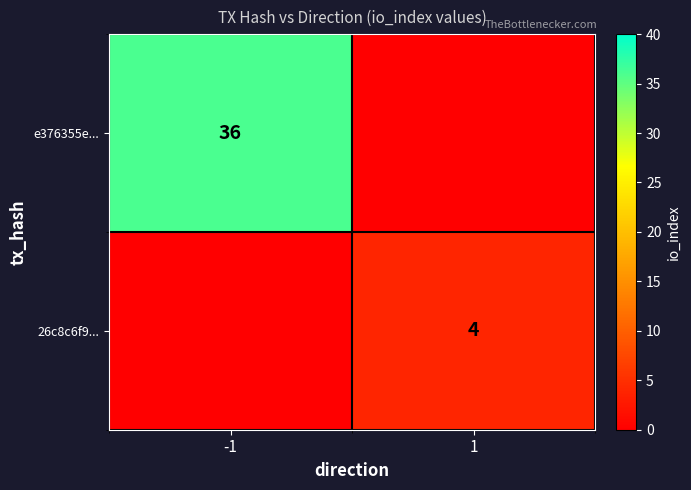

Between -1 and 1, which series saw the biggest shift?

e376355e...